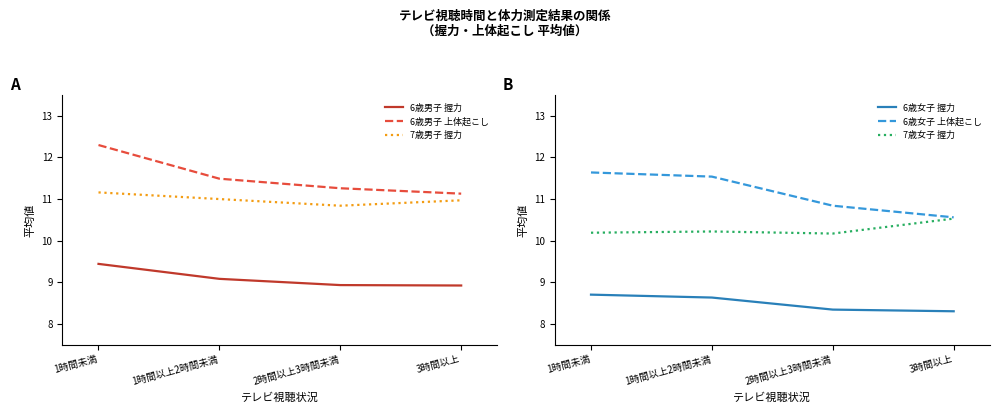

How many lines are shown in the chart?

6